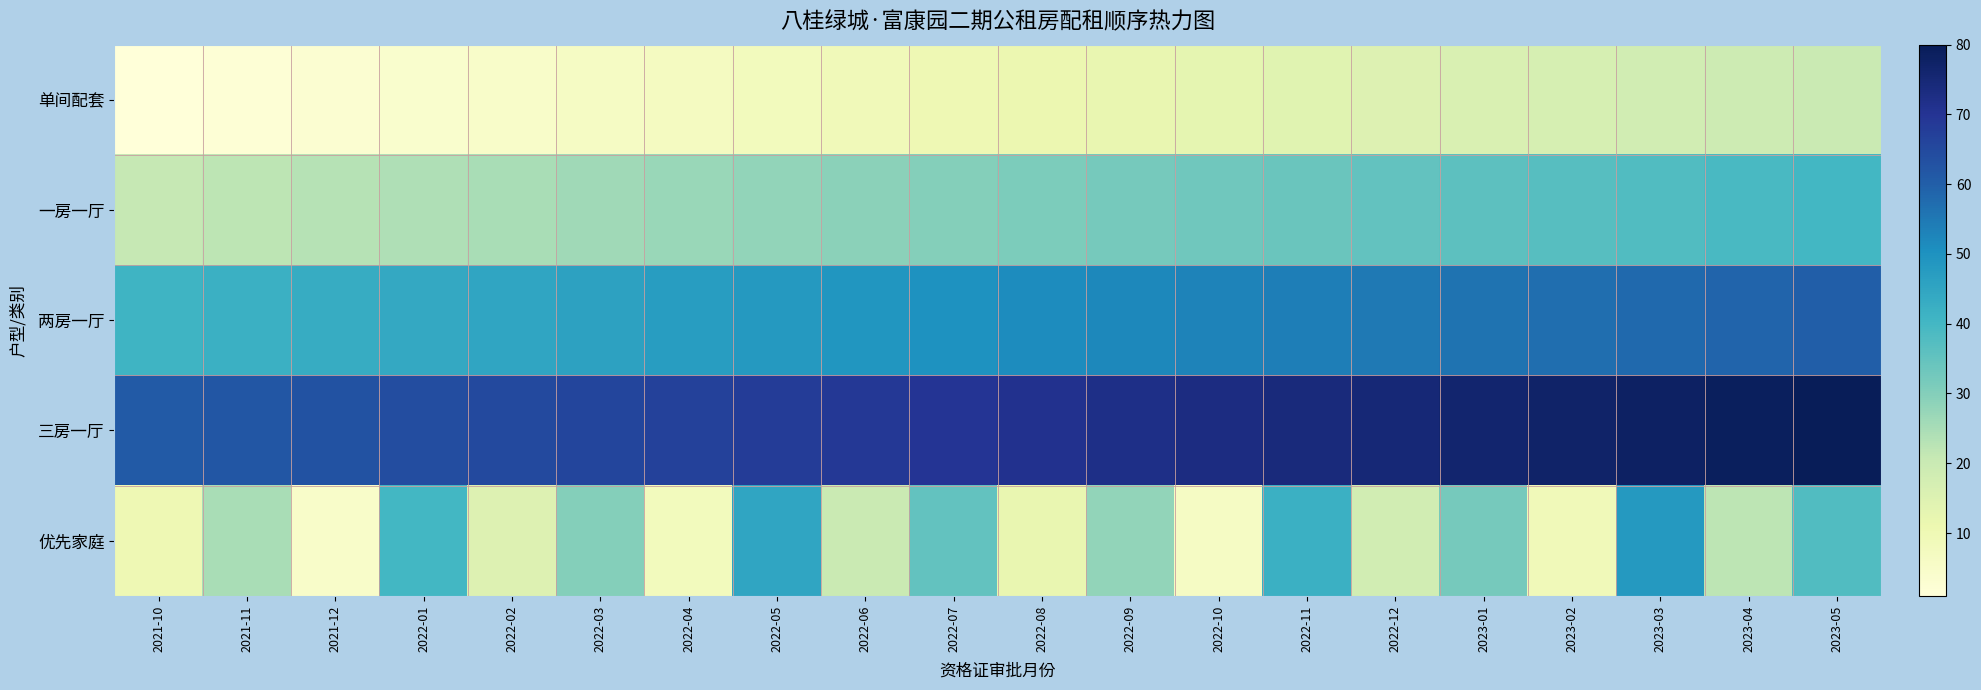

List the series in order of their peak value, lowest first.

单间配套, 一房一厅, 优先家庭, 两房一厅, 三房一厅